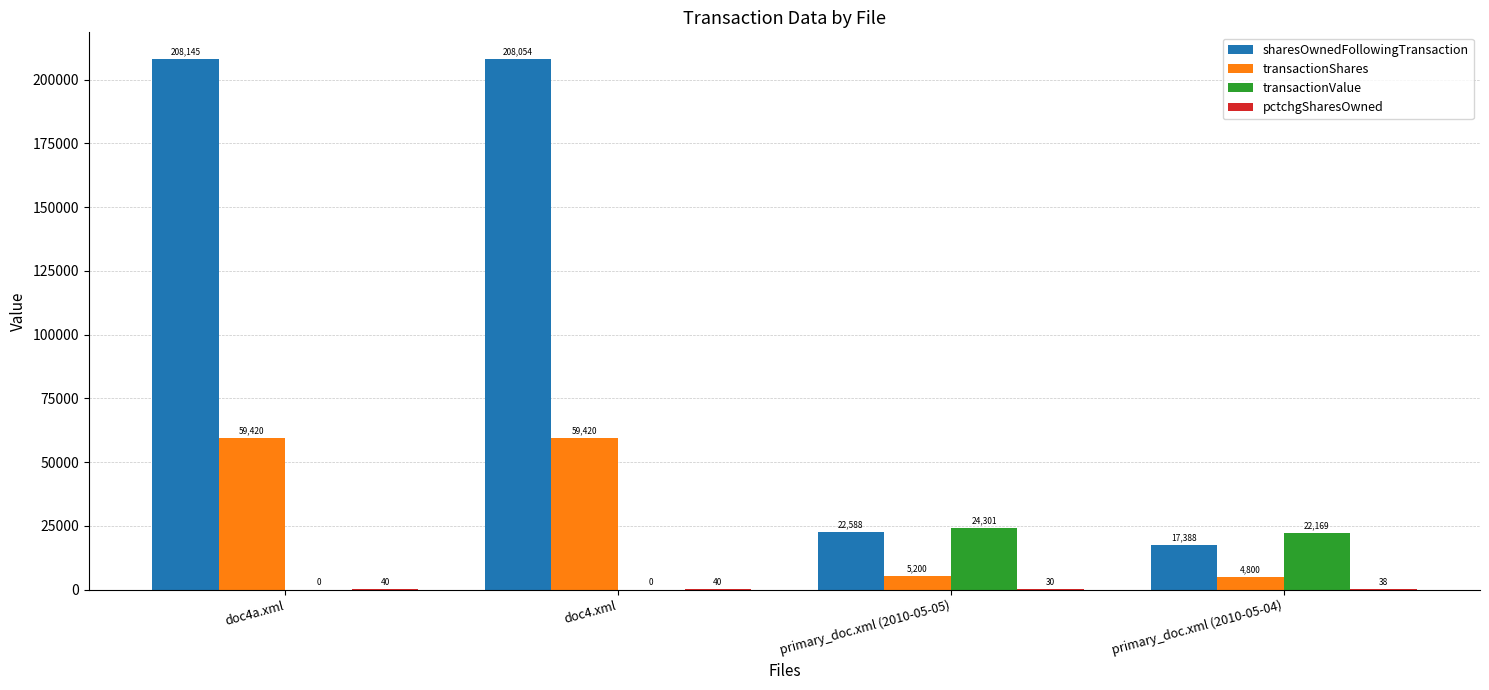

Which series has the widest spread of values?

sharesOwnedFollowingTransaction